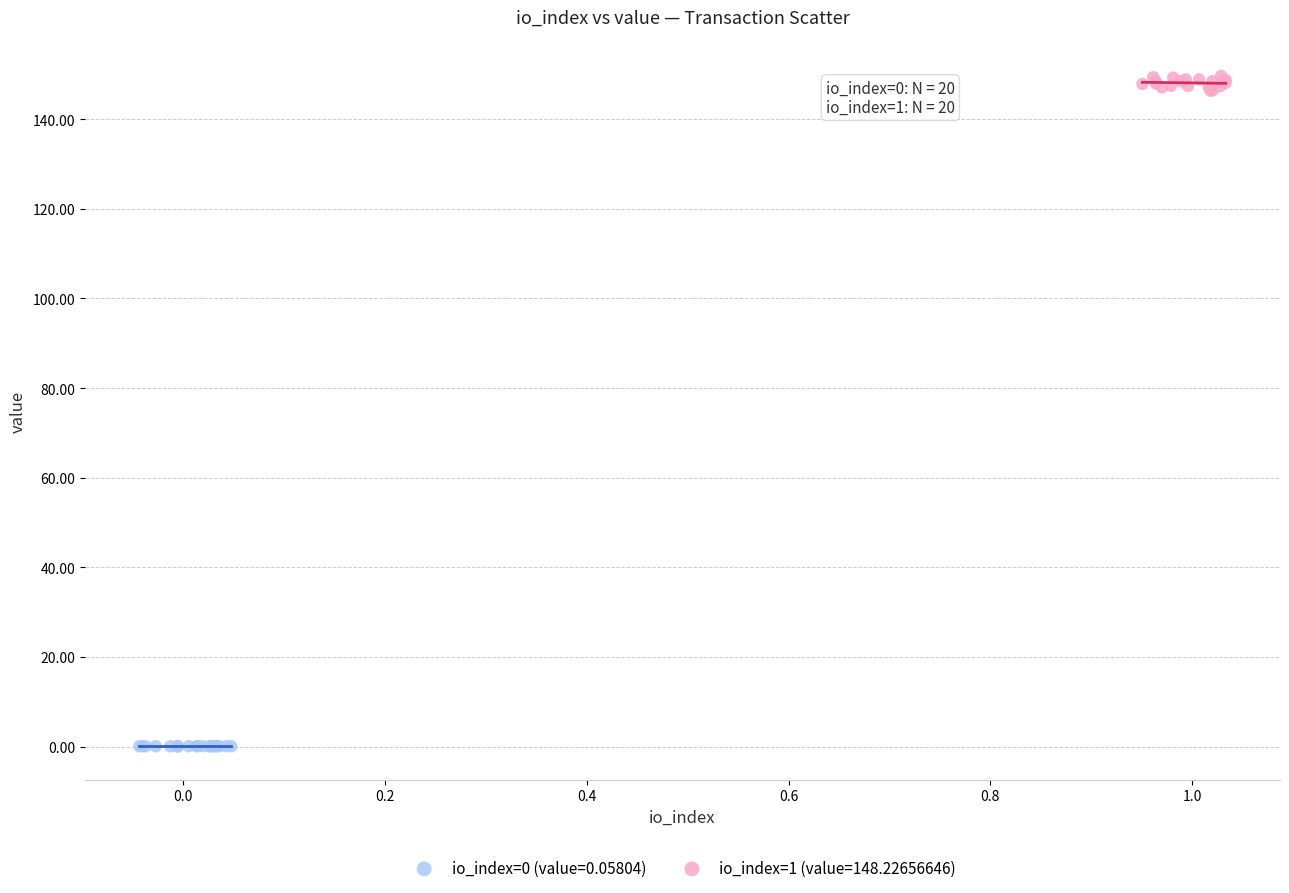

What are all the series names shown in the legend?

io_index=0 (value=0.05804), io_index=1 (value=148.22656646)